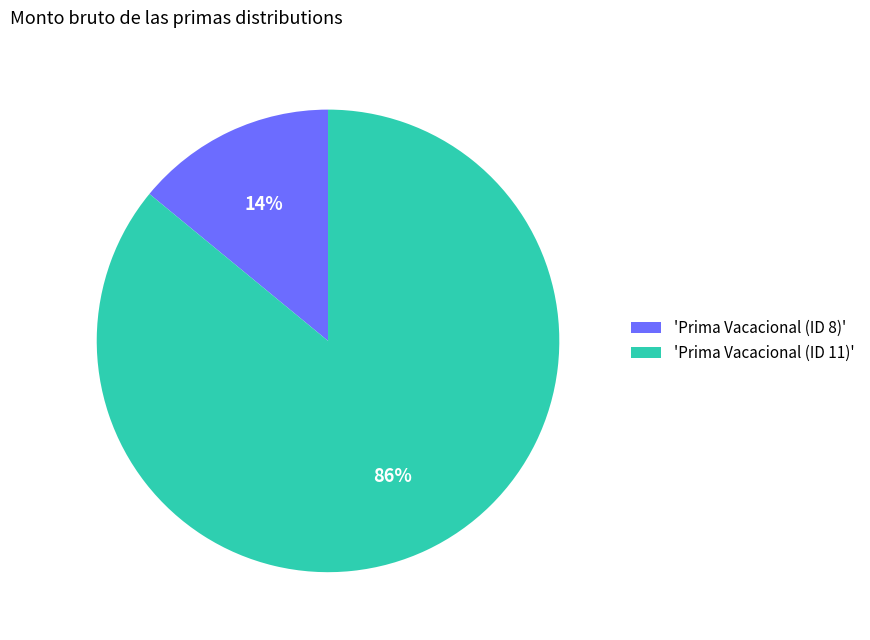

To the nearest percent, what percentage of the pie is 'Prima Vacacional (ID 11)'?

86%